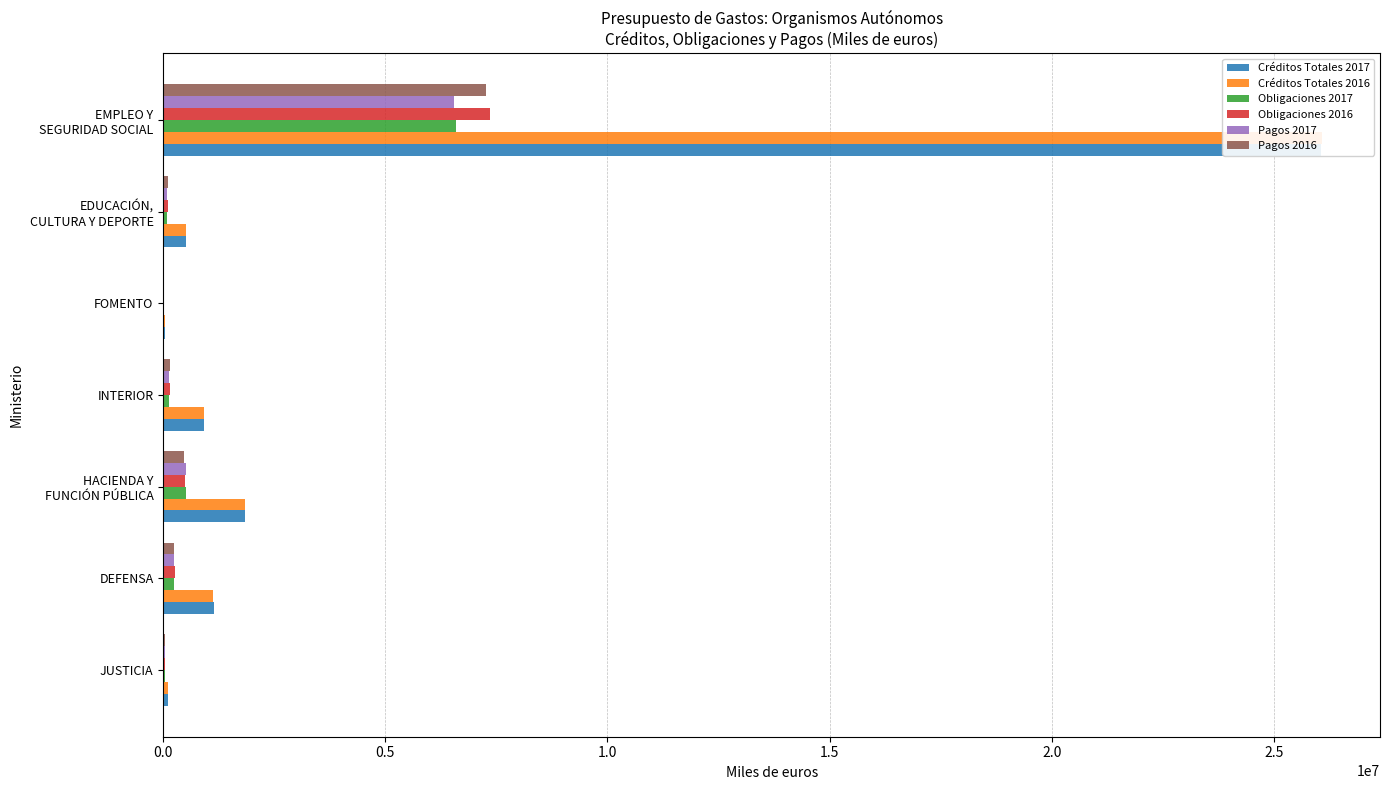

At how many categories does at least one series exceed 19994171?

1